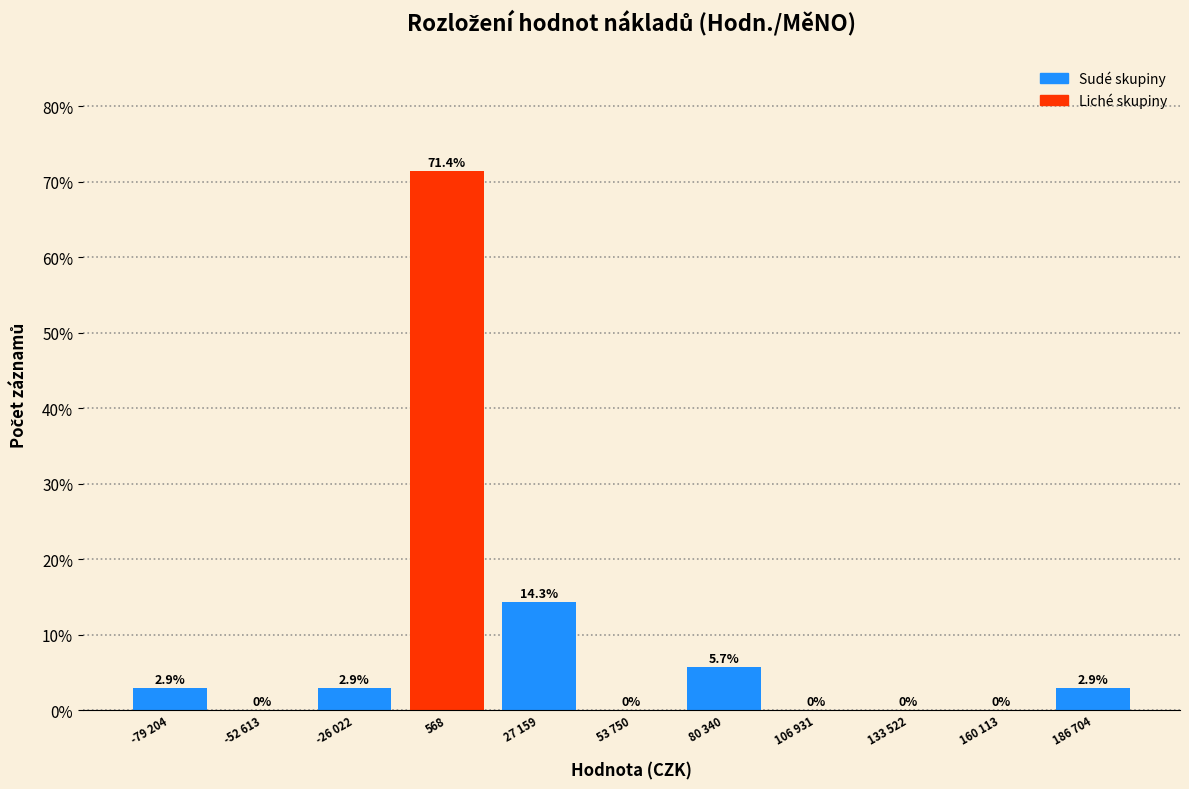

Reading right to left, what are all the values shown in this chart?

186 704=2.9	160 113=0.0	133 522=0.0	106 931=0.0	80 340=5.7	53 750=0.0	27 159=14.3	568=71.4	-26 022=2.9	-52 613=0.0	-79 204=2.9